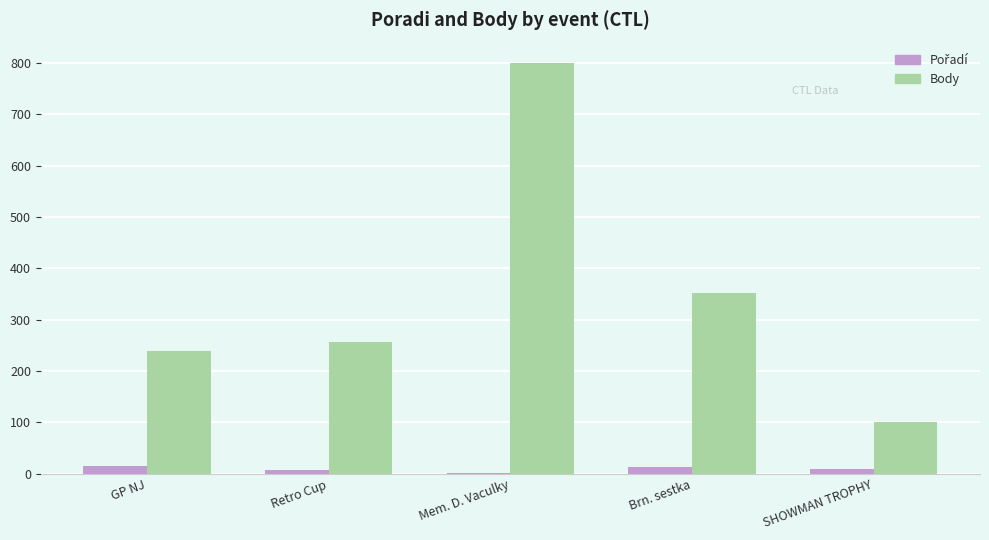

Where is Body nearest to the value 450?

Brn. sestka